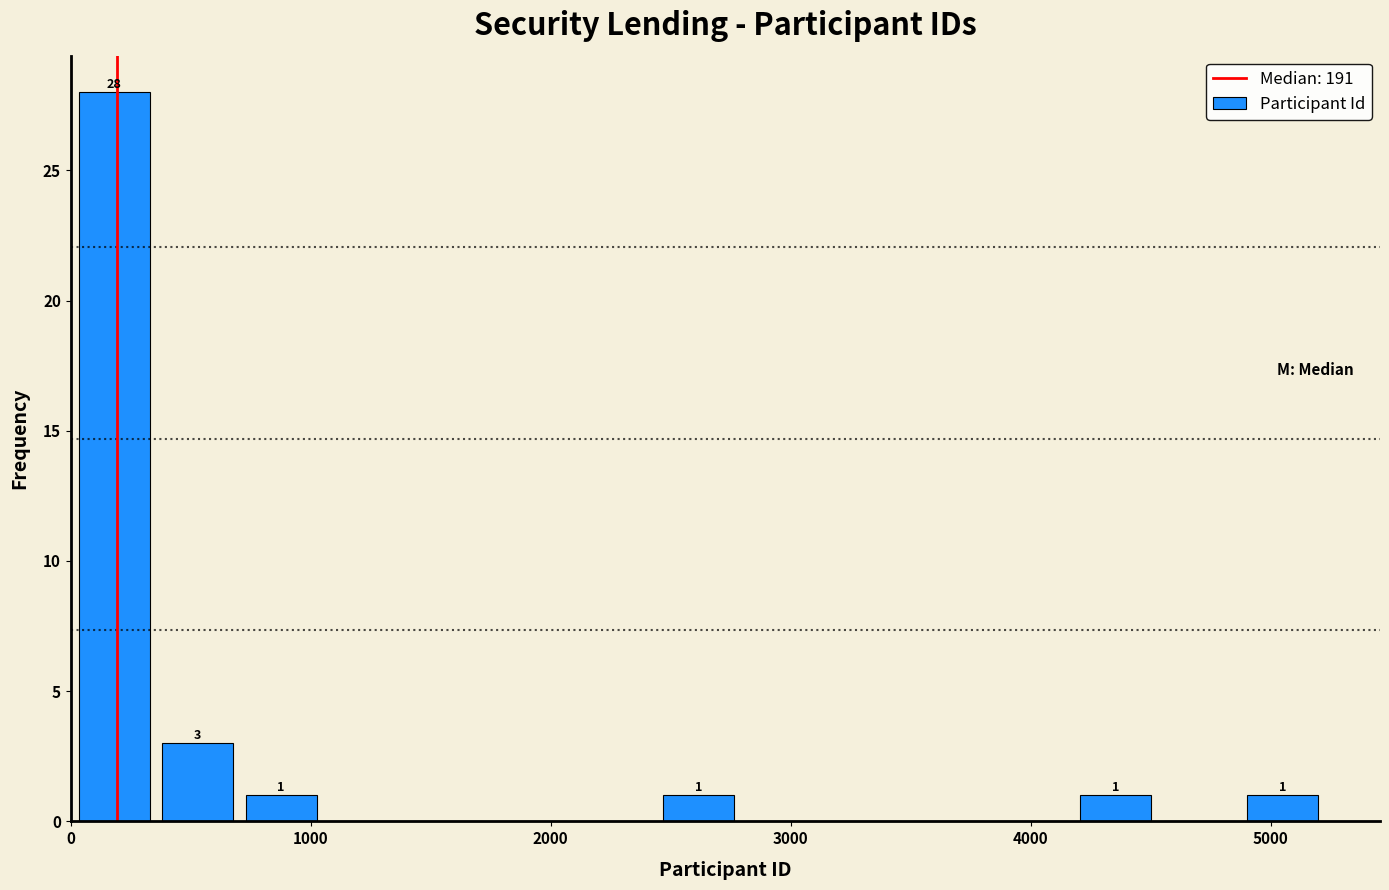

Read against the x-axis, roughly where is the centre of the tallest bar?

200